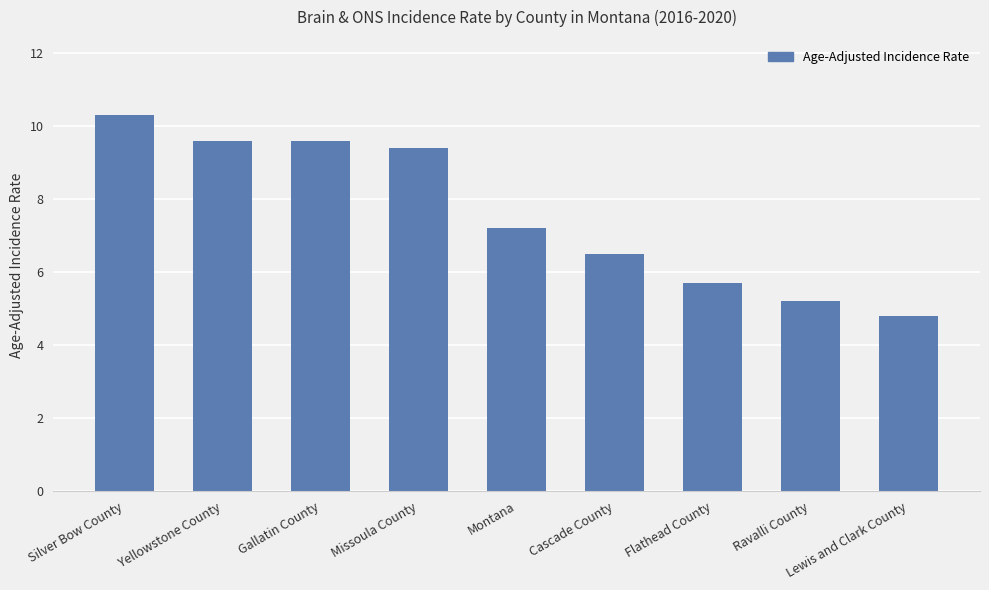

What is the sum of the values at Montana and Cascade County?

13.7